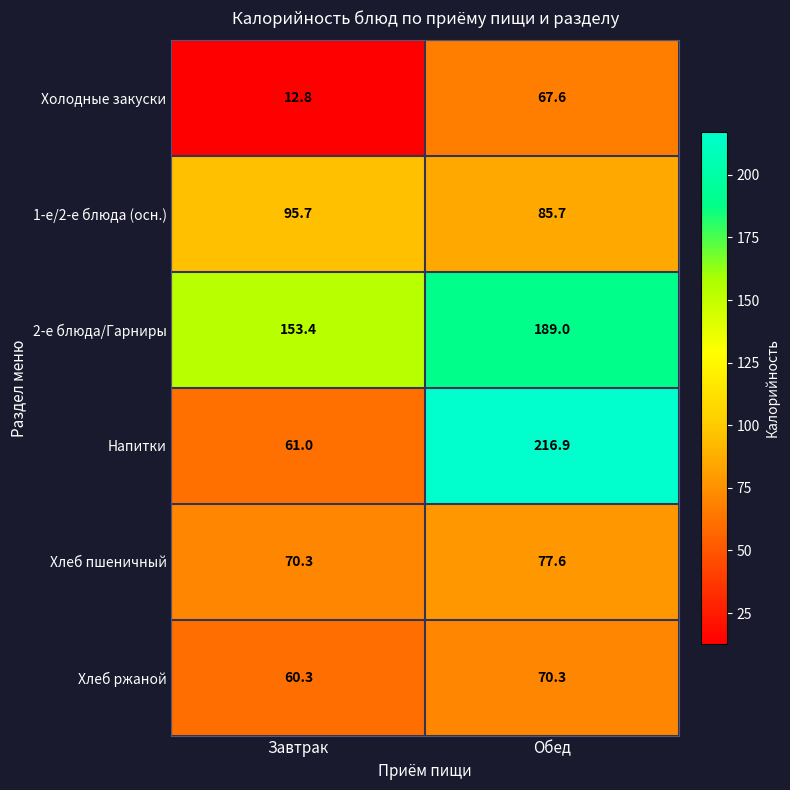

What is the difference between the highest and lowest values at Завтрак?

140.6